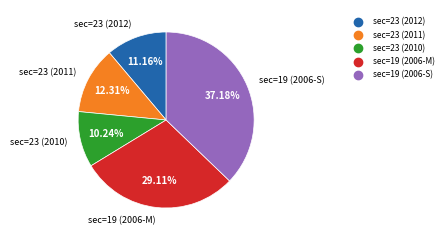

What is the ratio of the value at sec=23 (2010) to the value at sec=19 (2006-M)?

0.4